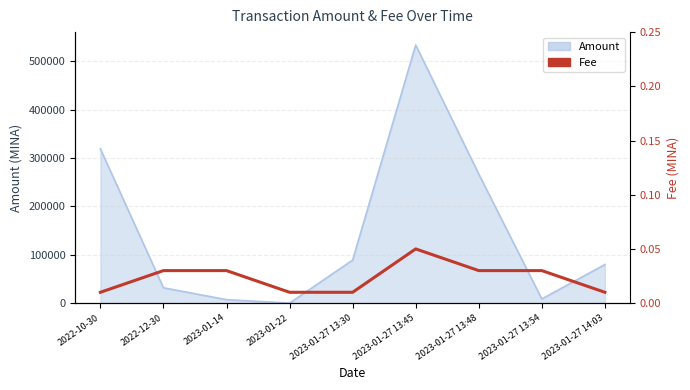

At which category does the data reach its first local peak?

2023-01-27 13:45